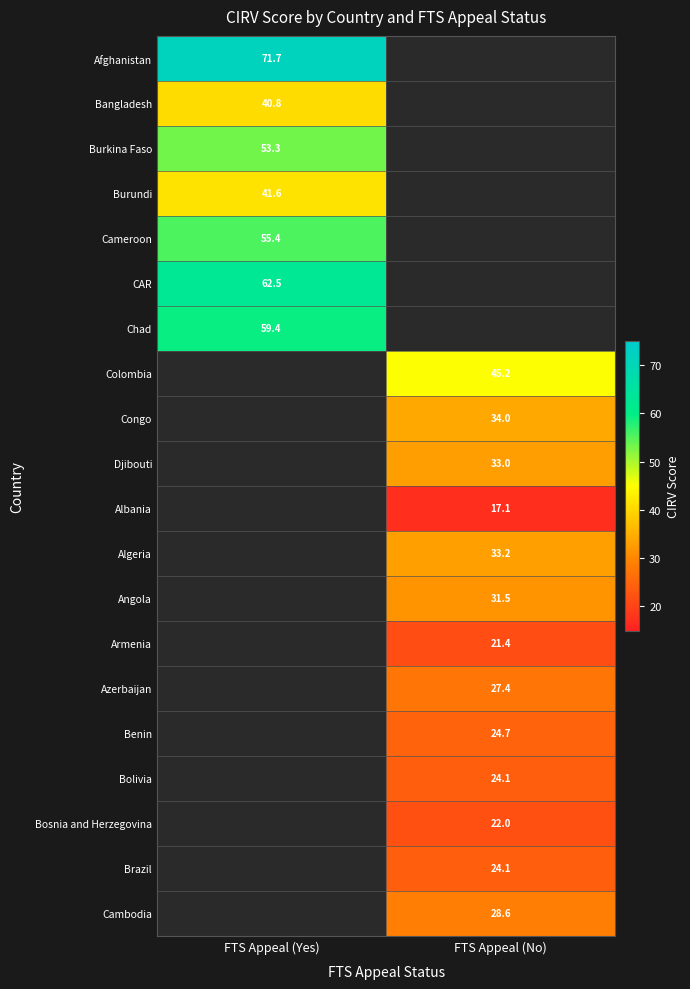

Is it true that Burundi equals 68.3 at FTS Appeal (Yes)?

False